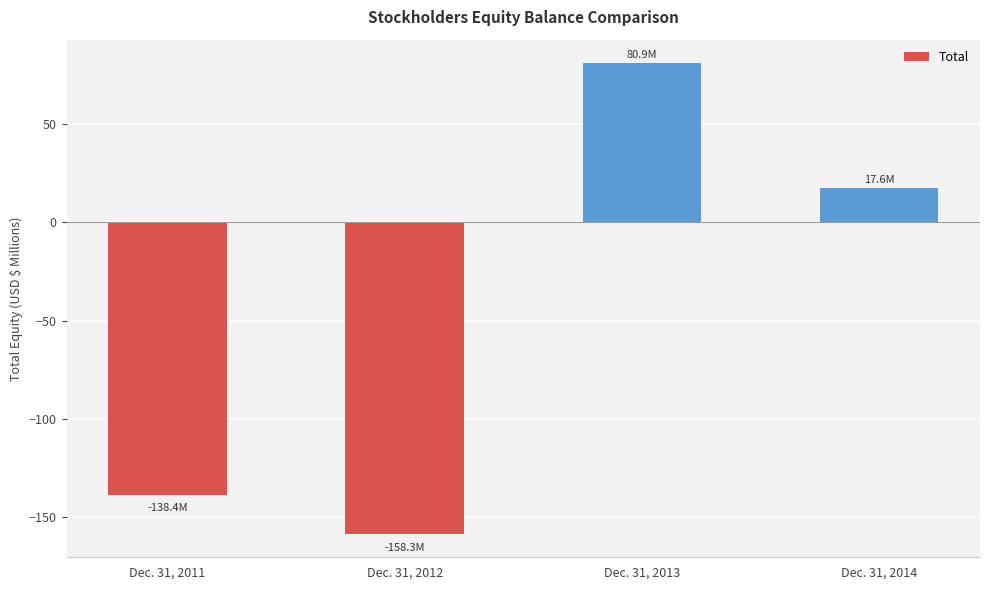

Is it true that the value at Dec. 31, 2011 is -138.4?

True